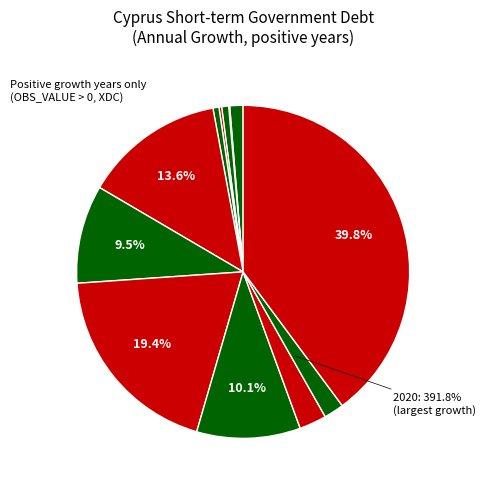

Which category has the smallest portion of the pie?

1998